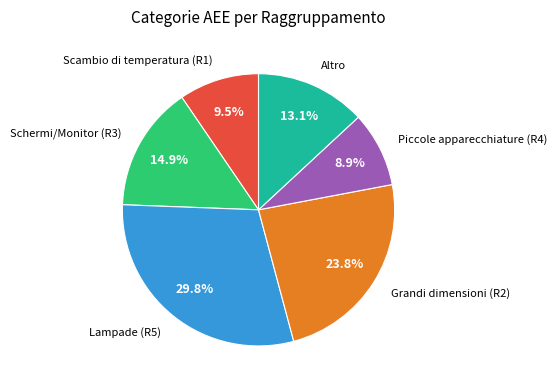

Which slice is the largest?

Lampade (R5)